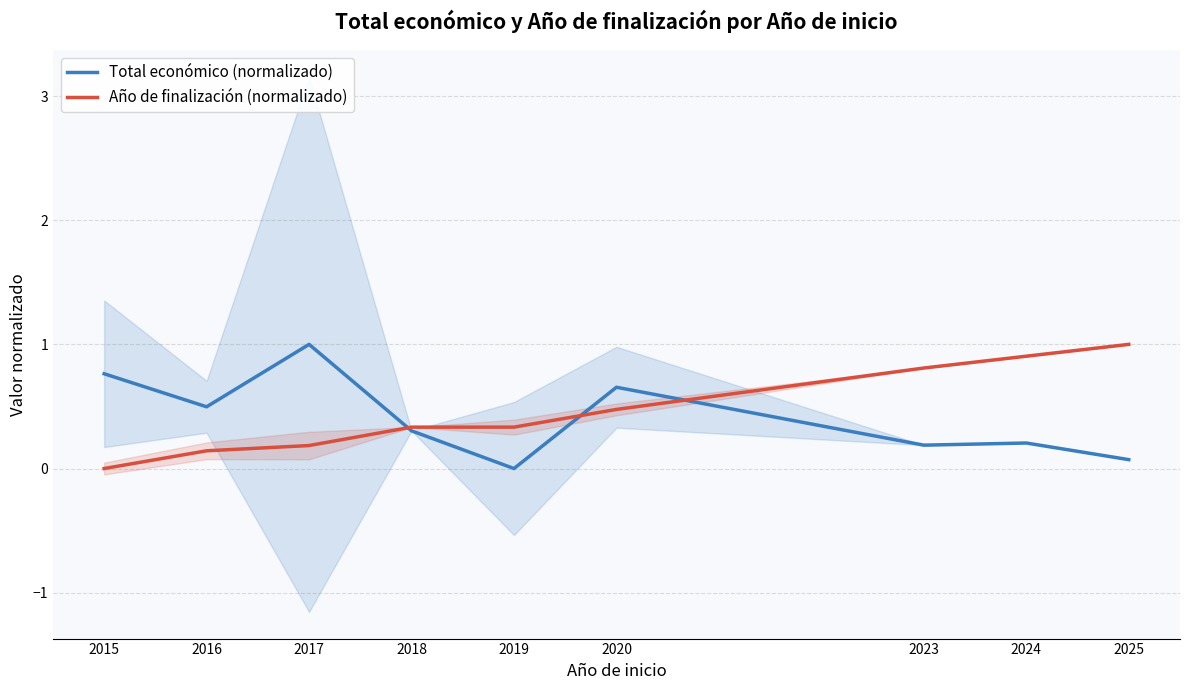

Which has a higher value, 2015 or 2019?

2015